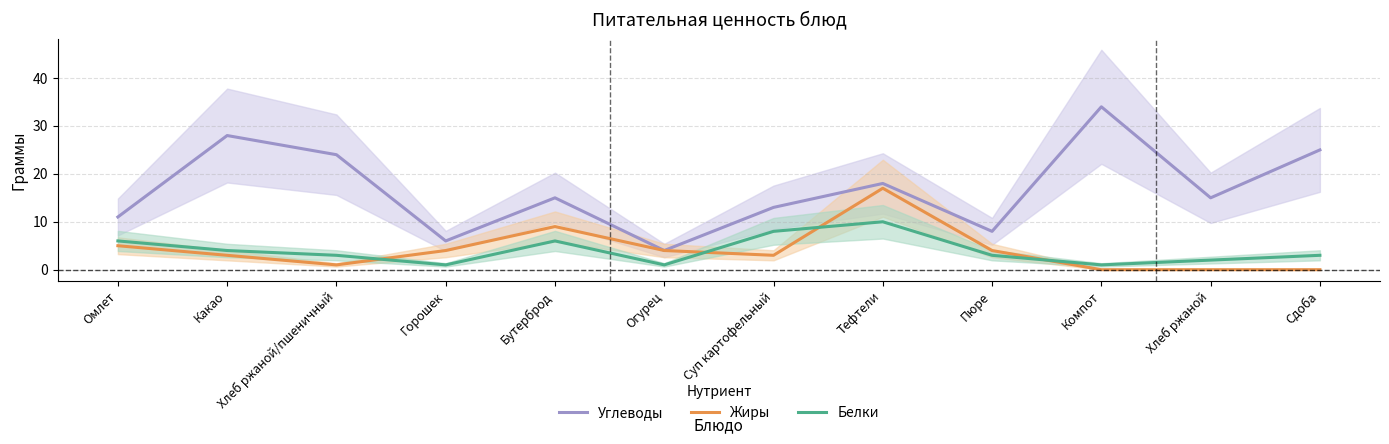

After their last crossing, which series has the higher values: Белки or Жиры?

Белки